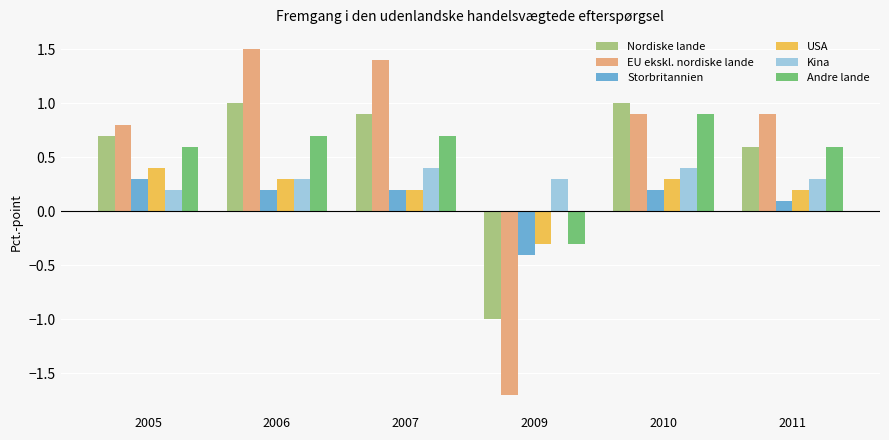

The Kina series shows 0.2 at 2005. True or false?

True